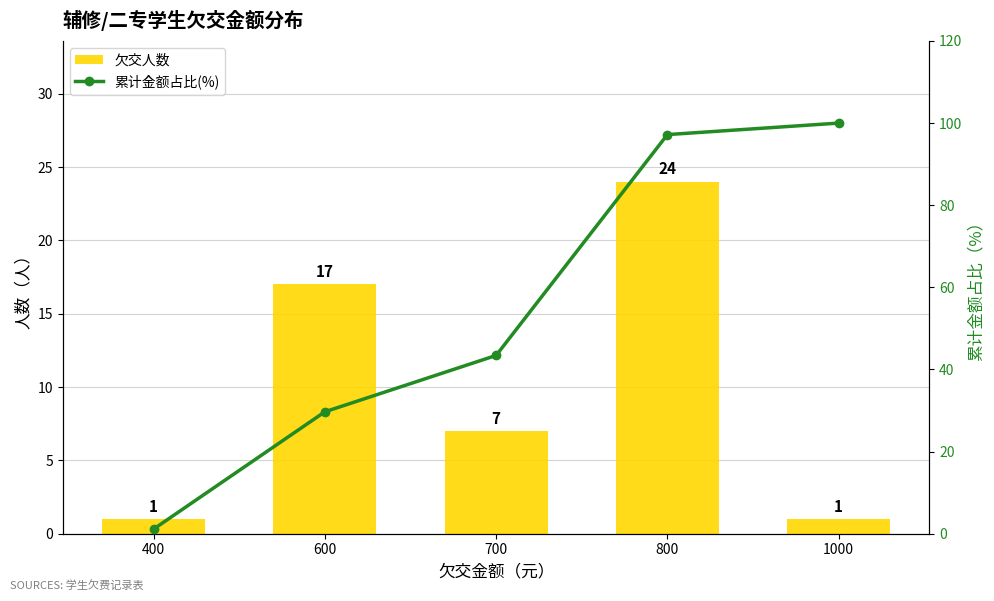

Rank the series by their average value, from highest to lowest.

累计金额占比(%), 欠交人数